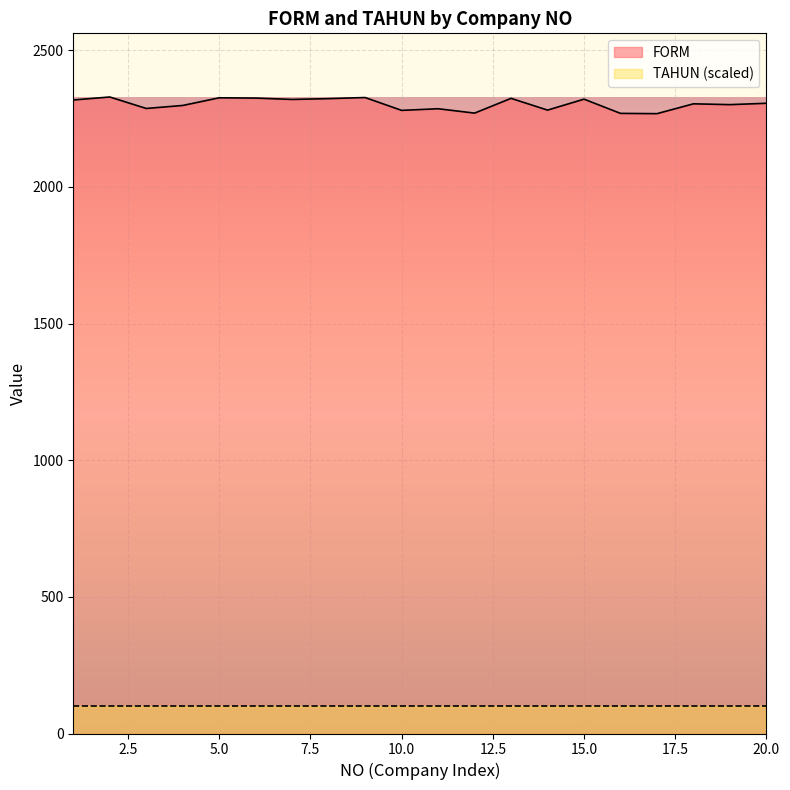

Which has a higher value, 10 or 5?

5